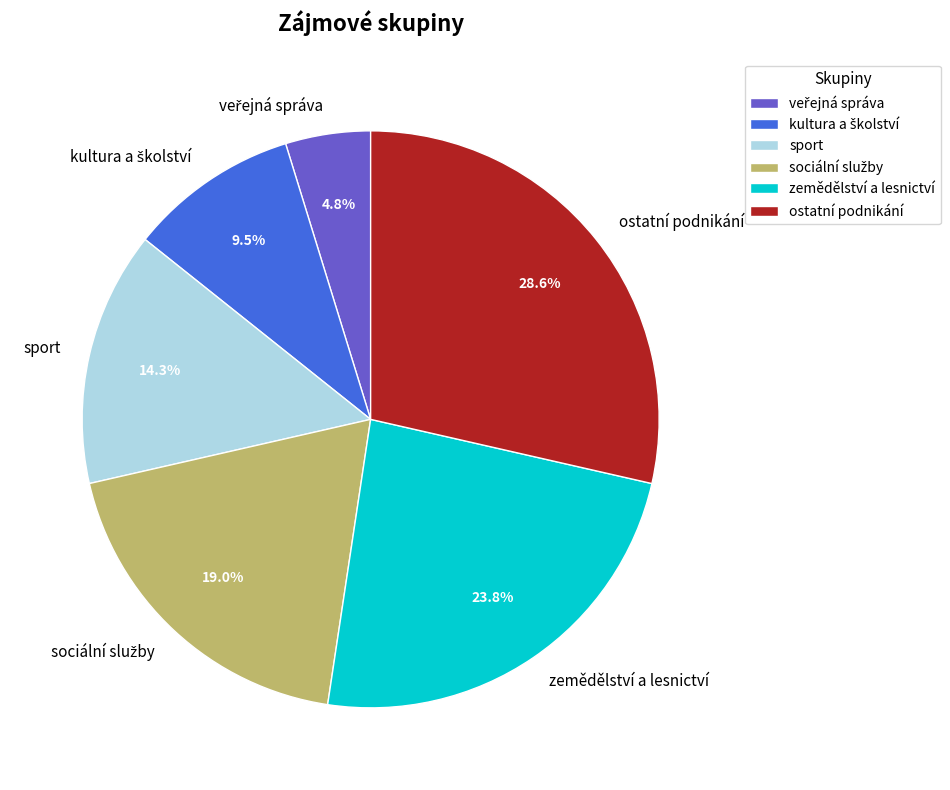

To the nearest percent, what is the difference between the largest and smallest slice percentages?

24%